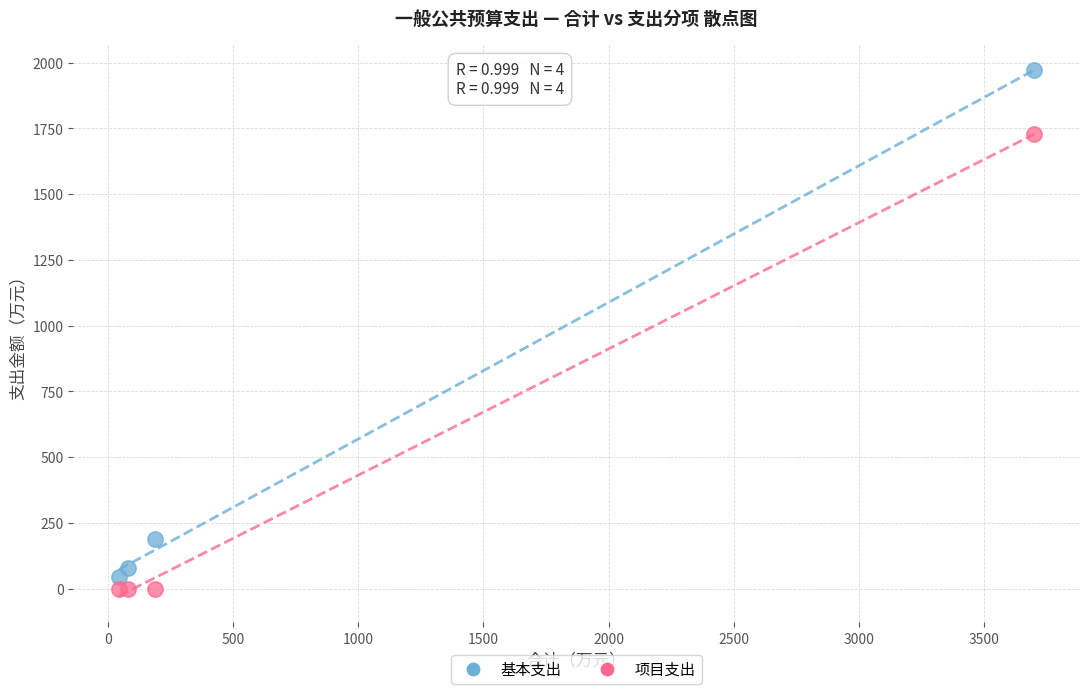

In the 基本支出 series, what Y value is closest to 1007?

188.9